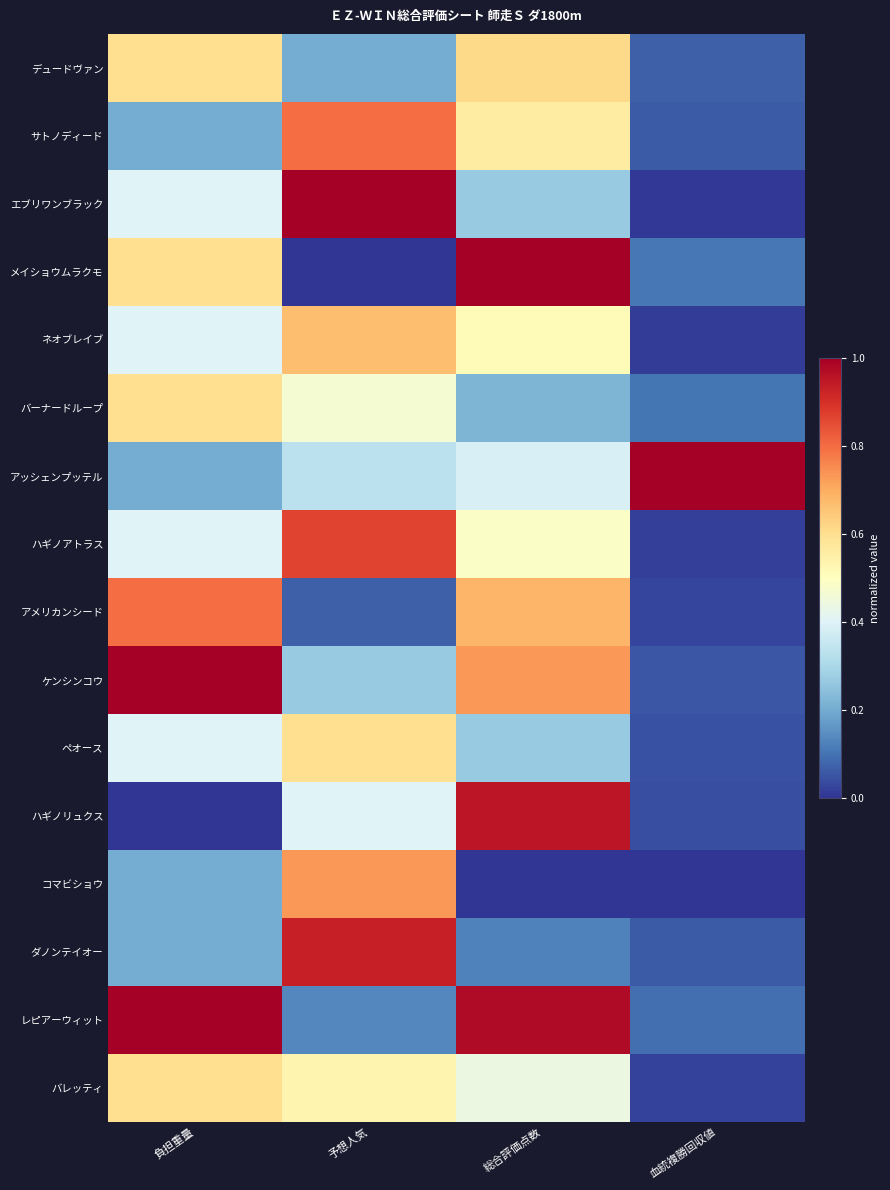

Reading left to right, list all the values displayed in this chart.

デュードヴァン: 負担重量=0.6	予想人気=0.2	総合評価点数=0.6	血統複勝回収値=0.1
サトノディード: 負担重量=0.2	予想人気=0.8	総合評価点数=0.6	血統複勝回収値=0.1
エブリワンブラック: 負担重量=0.4	予想人気=1.0	総合評価点数=0.3	血統複勝回収値=0.0
メイショウムラクモ: 負担重量=0.6	予想人気=0.0	総合評価点数=1.0	血統複勝回収値=0.1
ネオブレイブ: 負担重量=0.4	予想人気=0.7	総合評価点数=0.5	血統複勝回収値=0.0
バーナードループ: 負担重量=0.6	予想人気=0.5	総合評価点数=0.2	血統複勝回収値=0.1
アッシェンプッテル: 負担重量=0.2	予想人気=0.3	総合評価点数=0.4	血統複勝回収値=1.0
ハギノアトラス: 負担重量=0.4	予想人気=0.9	総合評価点数=0.5	血統複勝回収値=0.0
アメリカンシード: 負担重量=0.8	予想人気=0.1	総合評価点数=0.7	血統複勝回収値=0.0
ケンシンコウ: 負担重量=1.0	予想人気=0.3	総合評価点数=0.7	血統複勝回収値=0.1
ペオース: 負担重量=0.4	予想人気=0.6	総合評価点数=0.3	血統複勝回収値=0.0
ハギノリュクス: 負担重量=0.0	予想人気=0.4	総合評価点数=1.0	血統複勝回収値=0.0
コマビショウ: 負担重量=0.2	予想人気=0.7	総合評価点数=0.0	血統複勝回収値=0.0
ダノンテイオー: 負担重量=0.2	予想人気=0.9	総合評価点数=0.1	血統複勝回収値=0.1
レピアーウィット: 負担重量=1.0	予想人気=0.1	総合評価点数=1.0	血統複勝回収値=0.1
バレッティ: 負担重量=0.6	予想人気=0.5	総合評価点数=0.4	血統複勝回収値=0.0